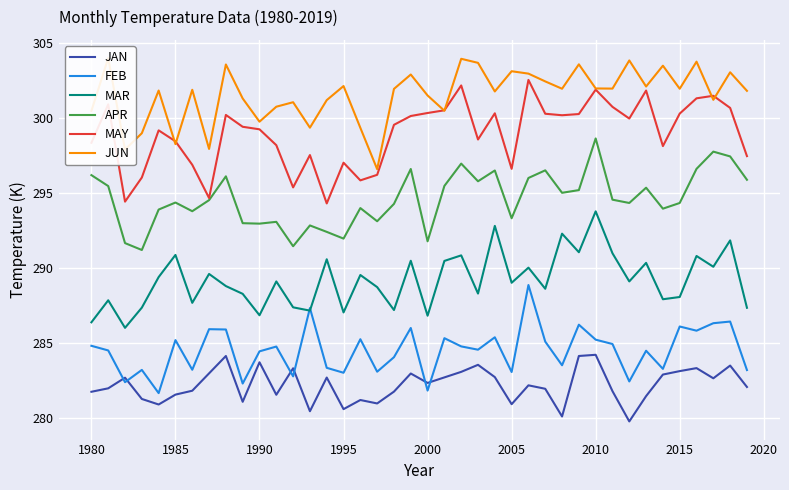

How many times do FEB and MAR cross each other?

2